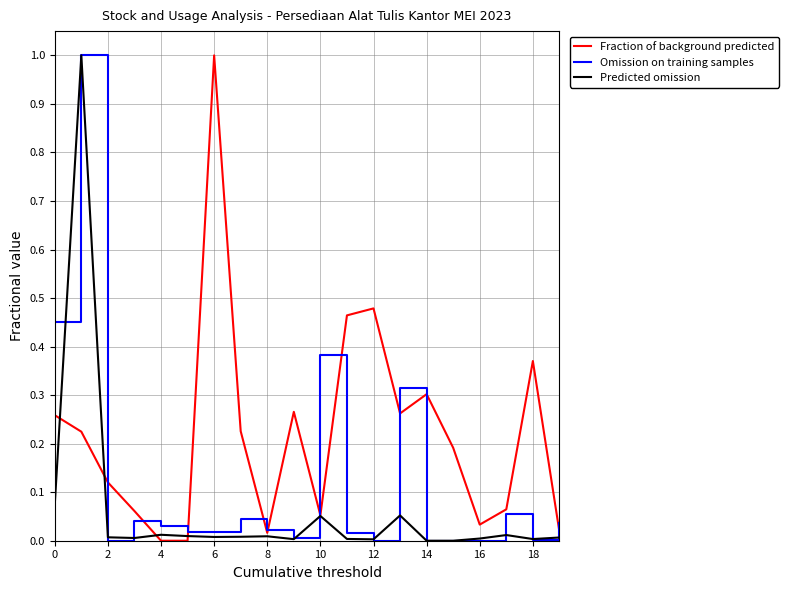

Which series has the largest total across all categories?

Fraction of background predicted